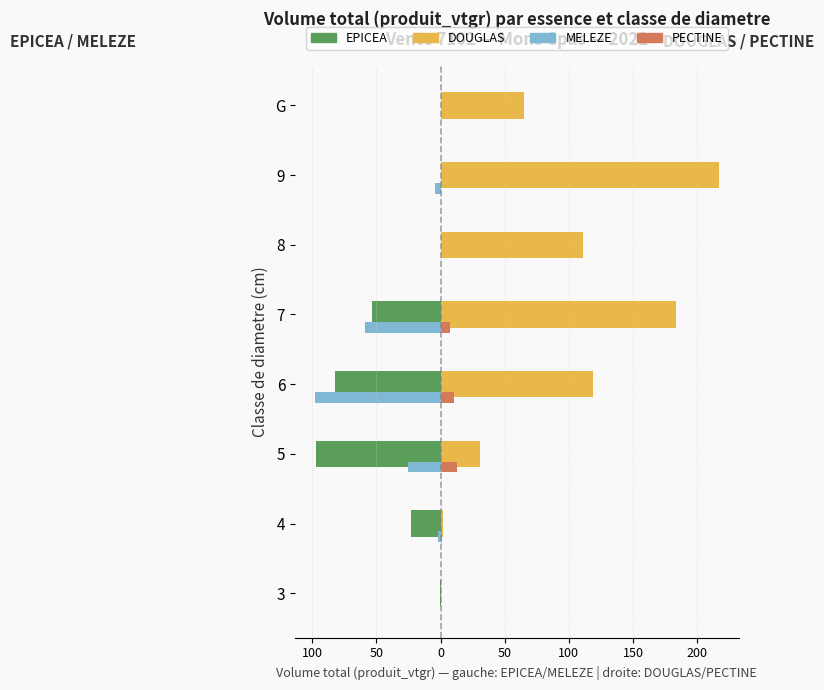

What are all the series names shown in the legend?

EPICEA, DOUGLAS, MELEZE, PECTINE